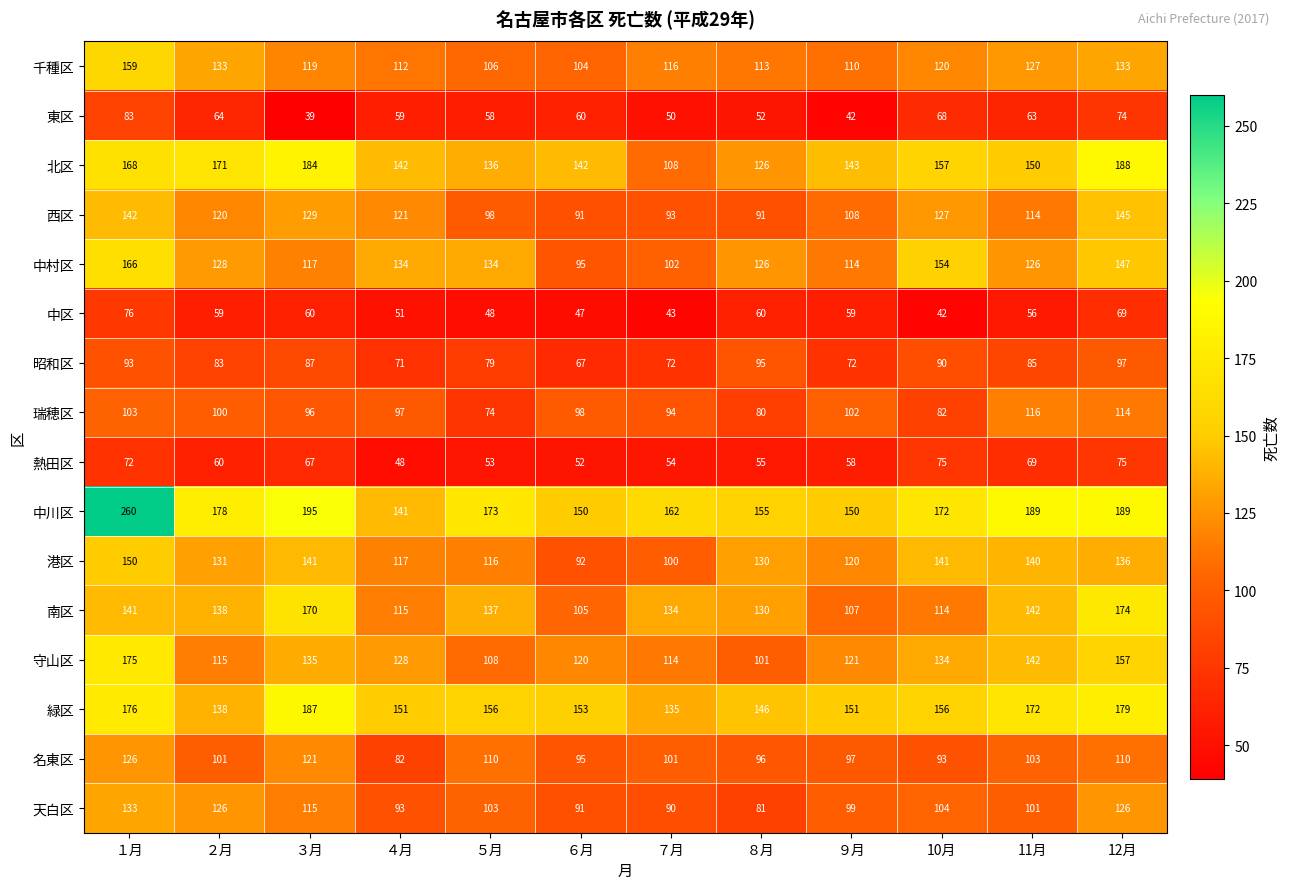

Which series changed the most between ８月 and 12月?

北区